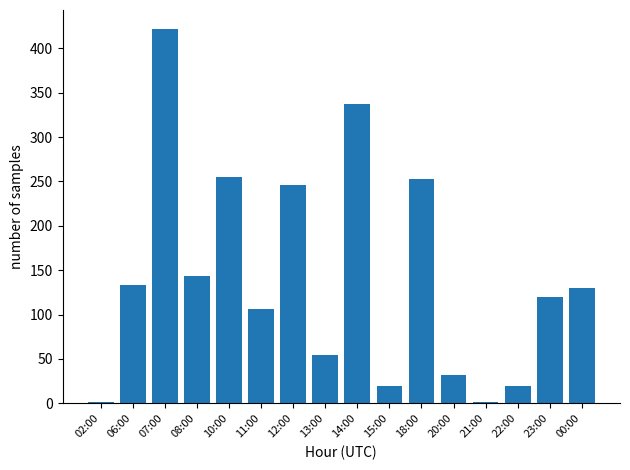

Count the number of data series in this chart.

1